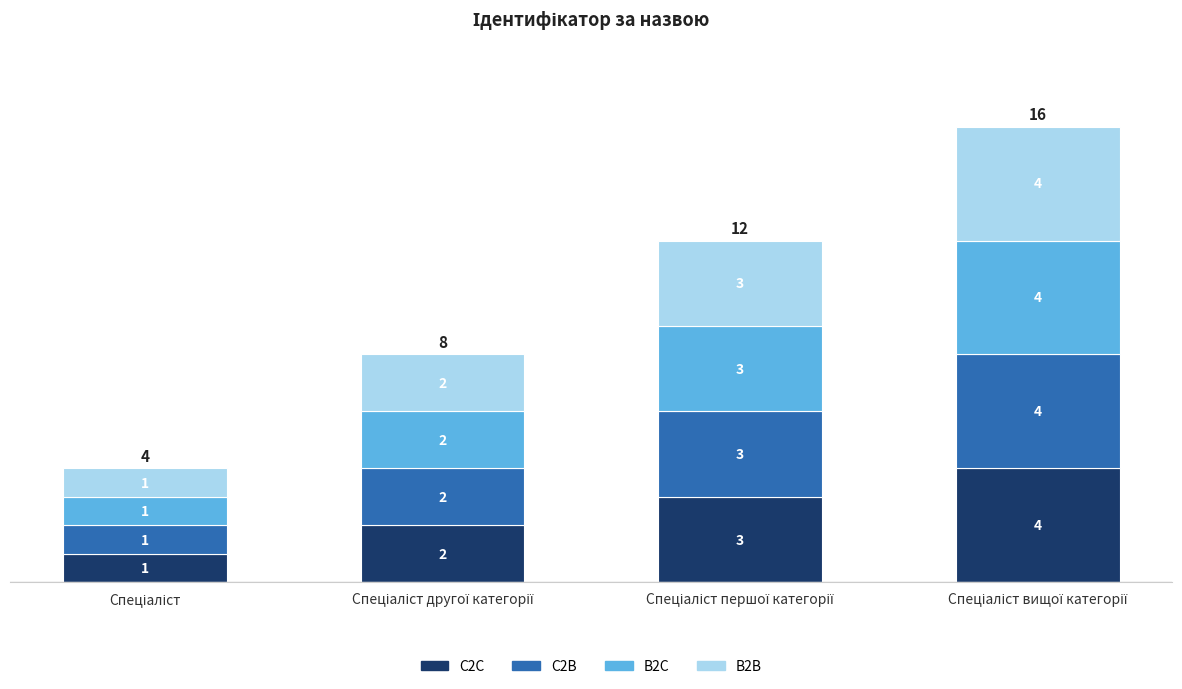

Count the C2C values in the range 2 to 4.

3